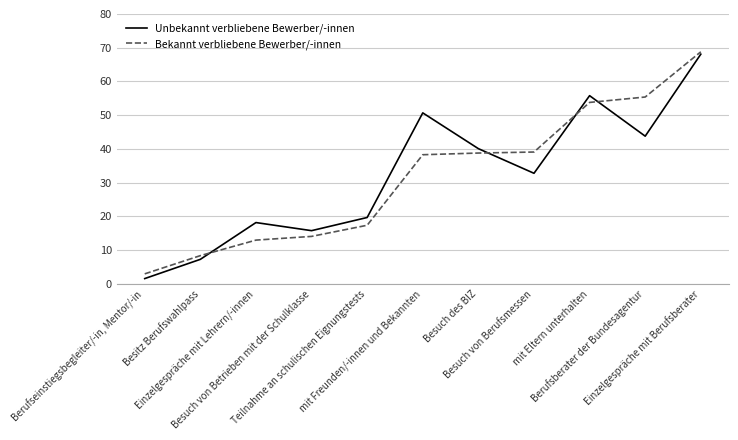

What is the minimum value shown in the chart?

1.6